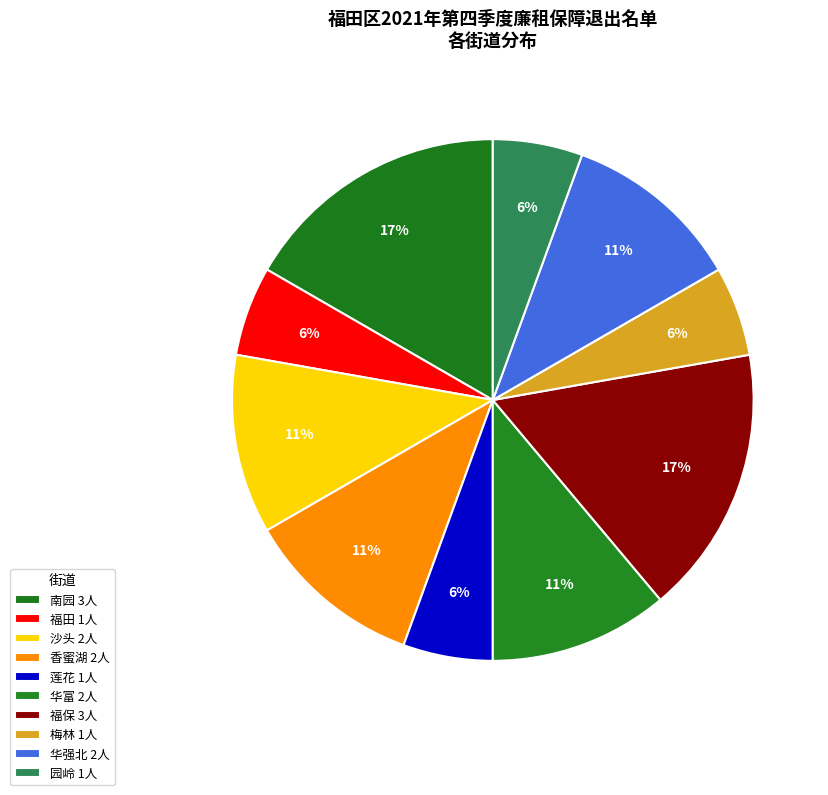

How many segments does this pie chart have?

10